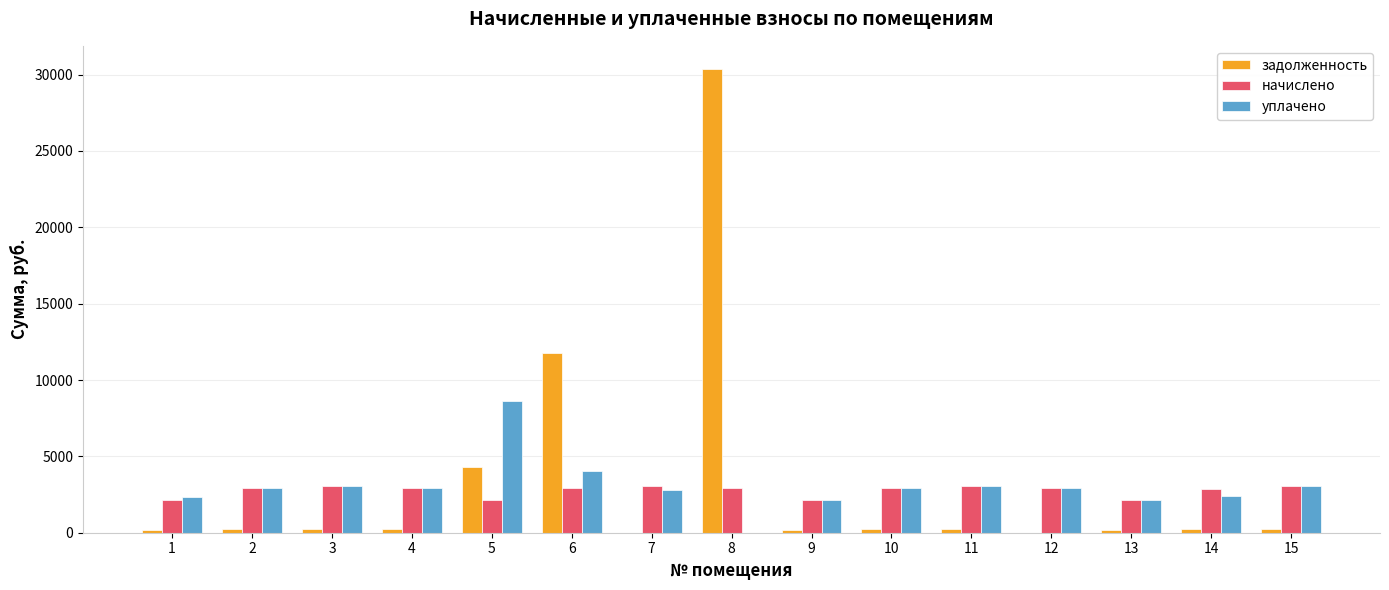

Which series has the widest spread of values?

задолженность